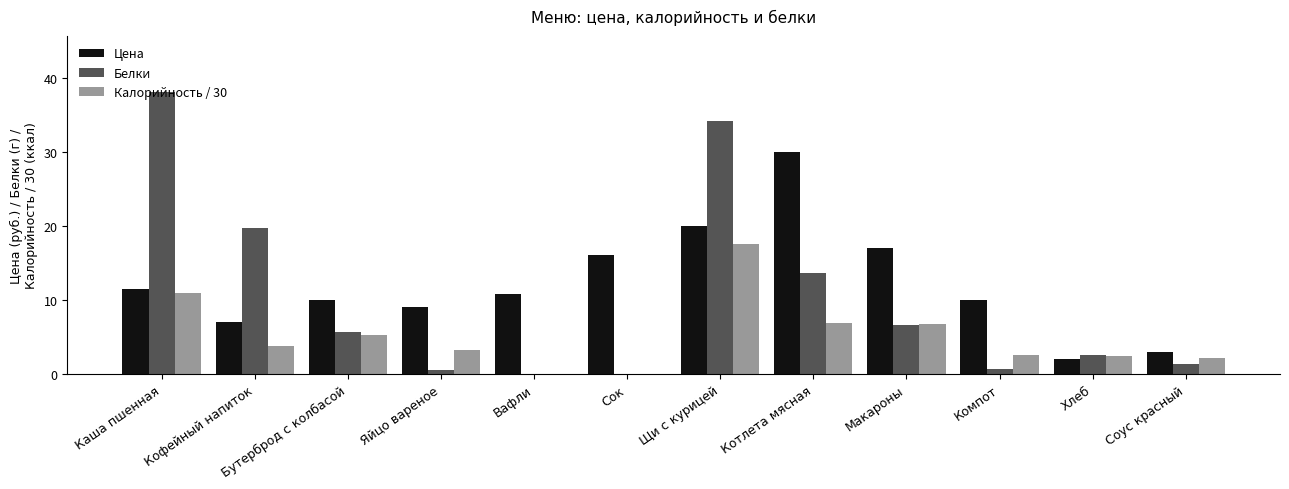

At which category is the sum across all series the highest?

Щи с курицей